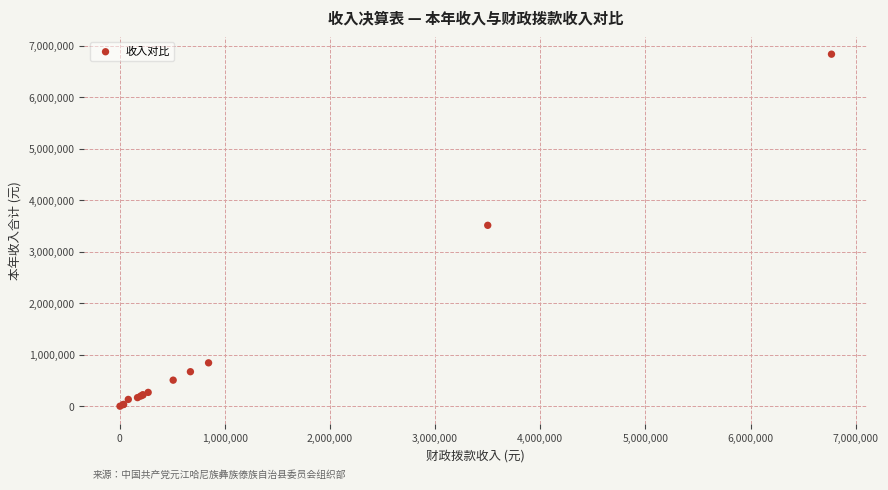

What Y value in the scatter plot is closest to 3422474?

3517077.8